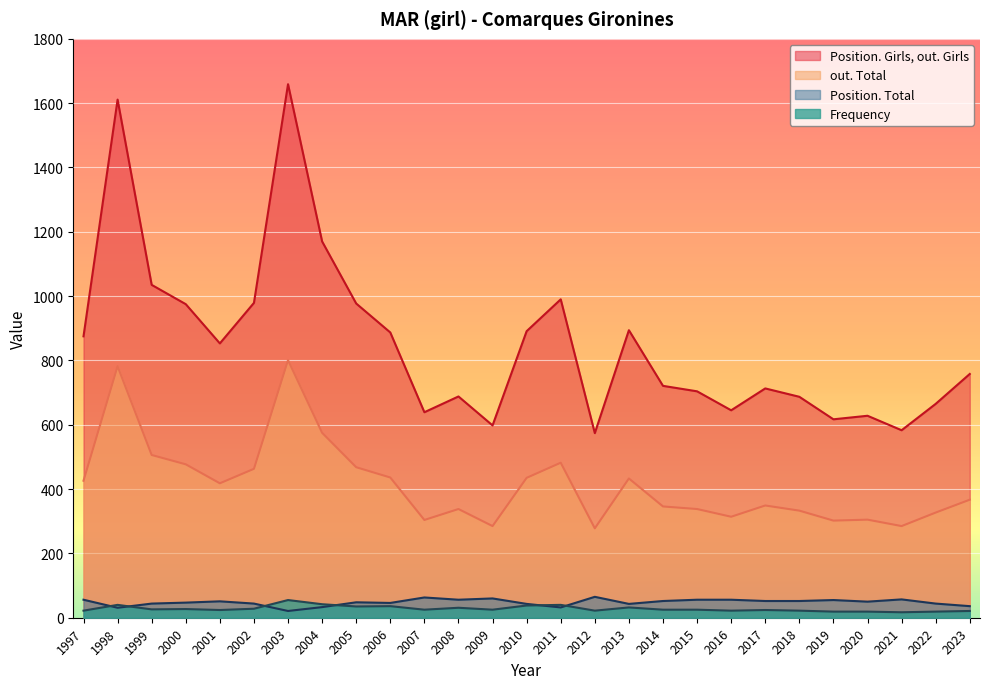

What is the sum of the Position. Total values at 1997 and 2011?

88